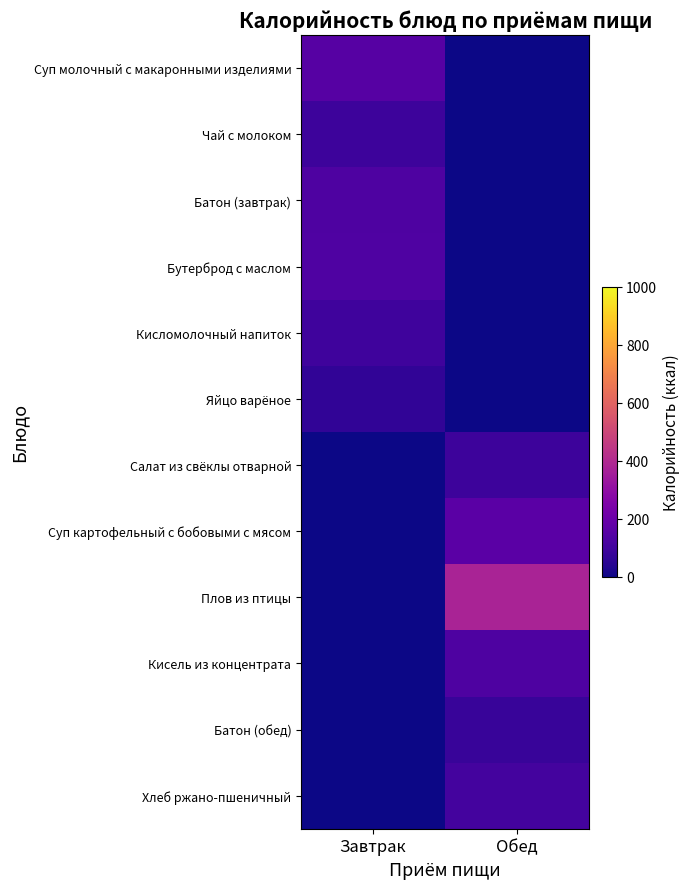

At how many categories does at least one series exceed 176?

1